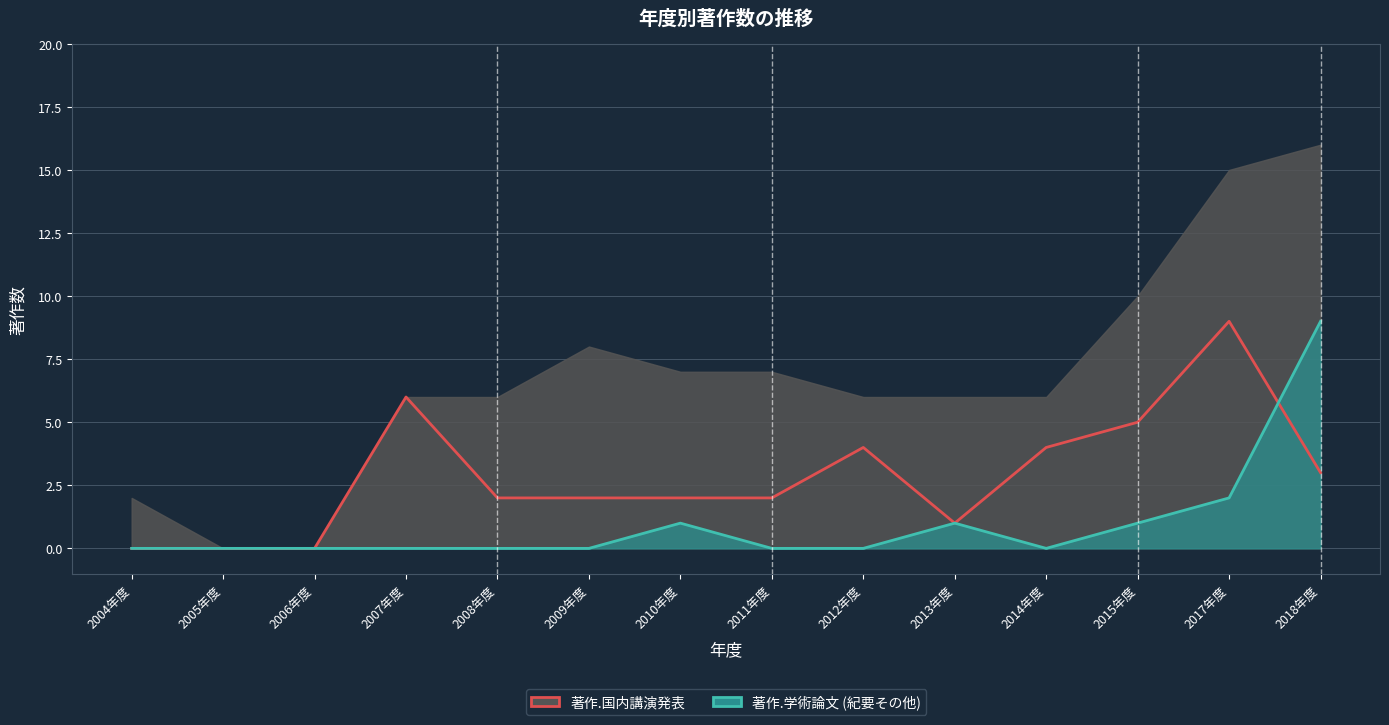

What is the difference between the second highest and minimum values in the 著作.国内講演発表 series?

6